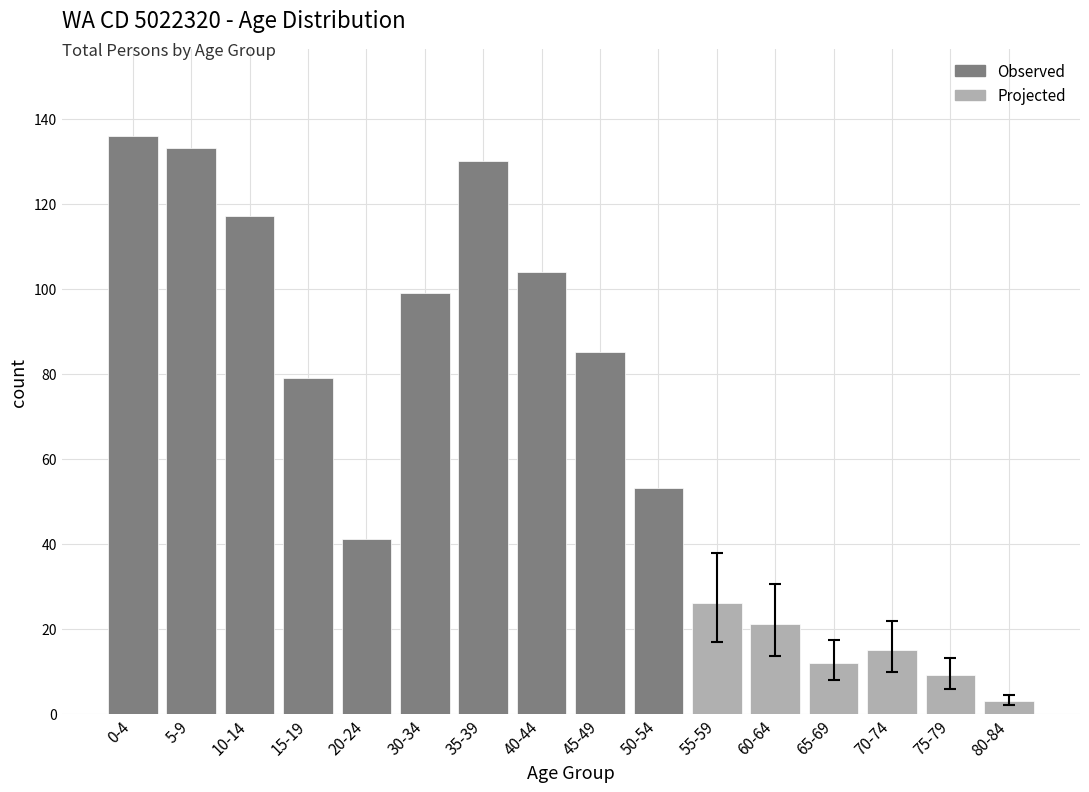

What is the minimum value shown in the chart?

3